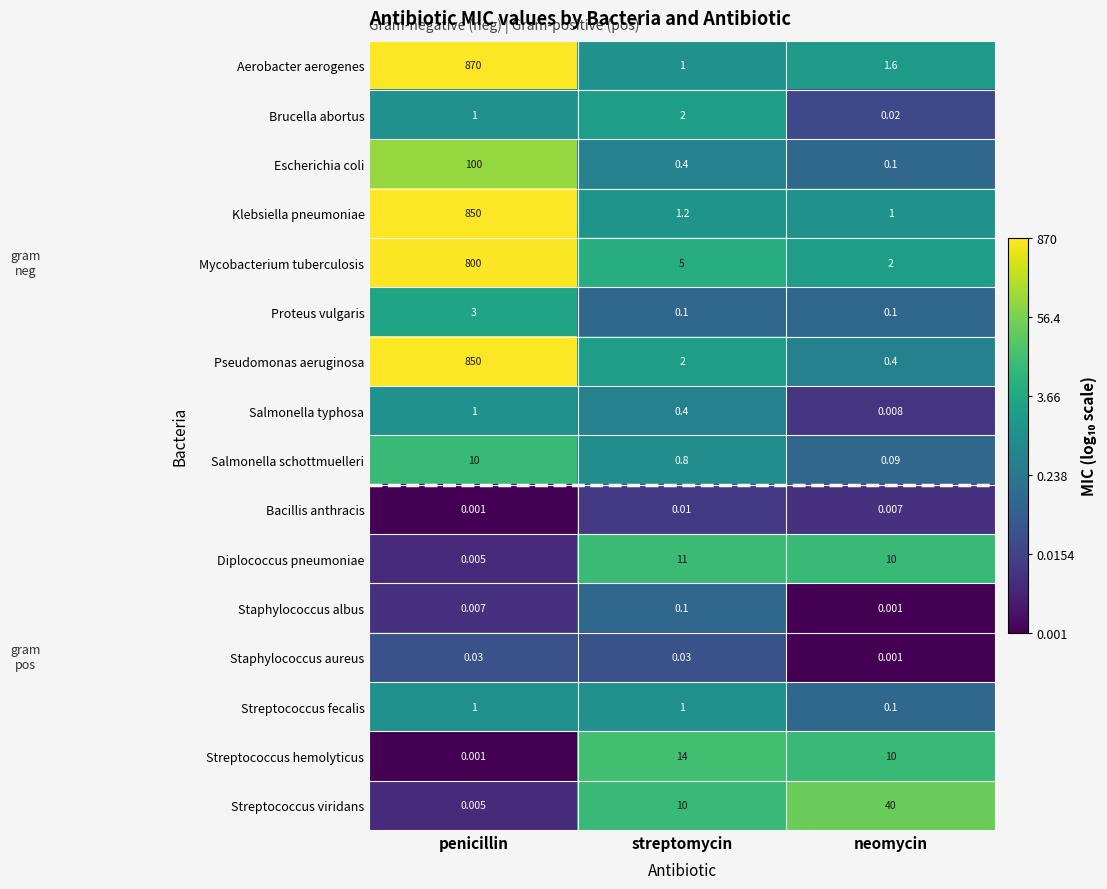

At which label is Bacillis anthracis closest to 0?

penicillin